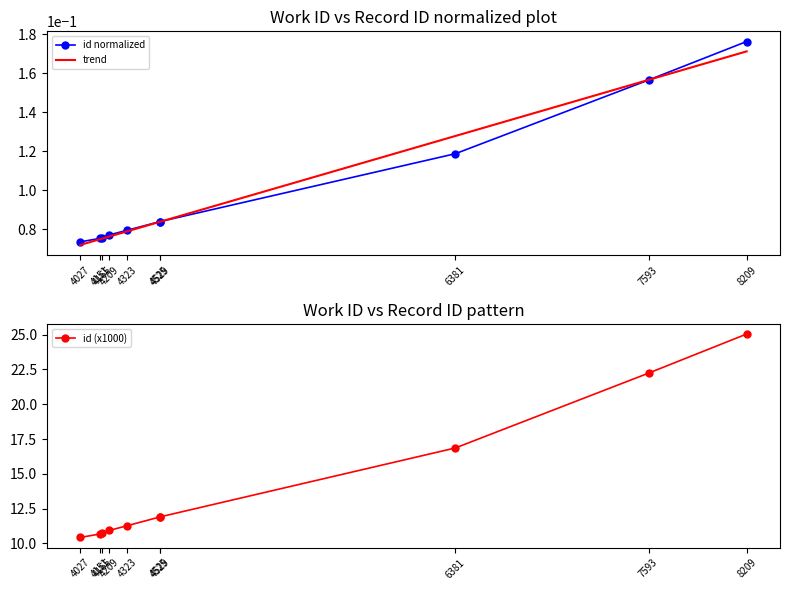

List the series in order of their peak value, highest first.

id (x1000), id normalized, trend